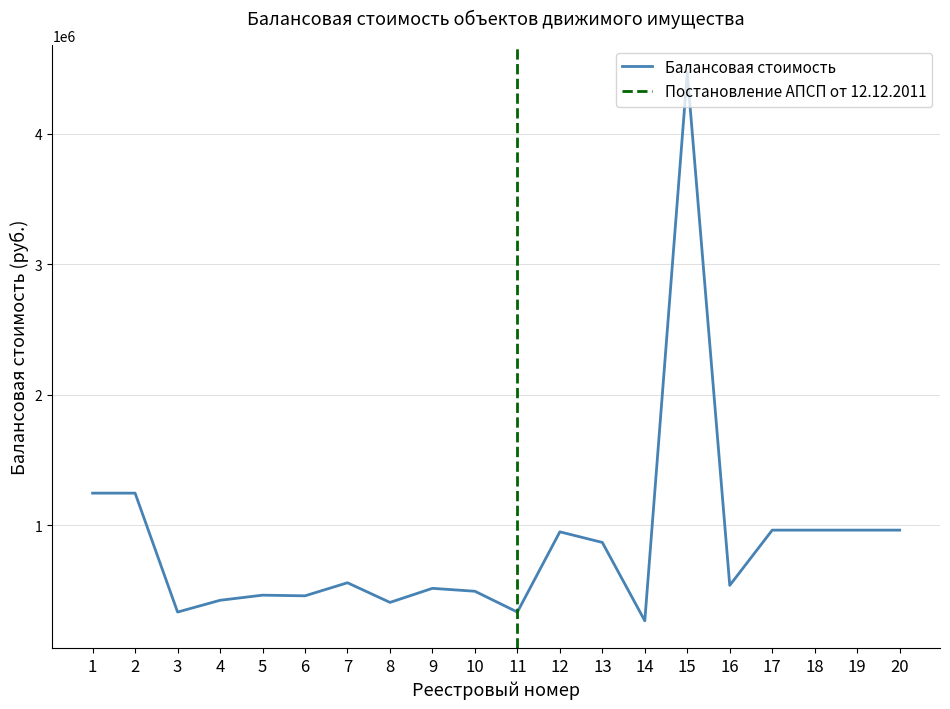

What is the minimum value shown in the chart?

268652.0